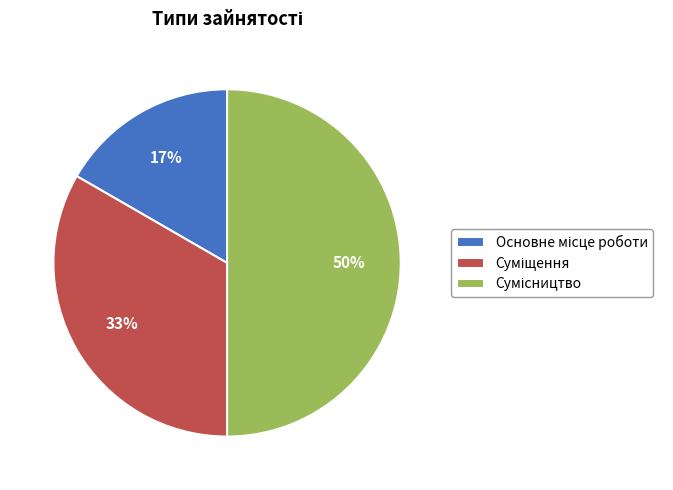

How many segments does this pie chart have?

3